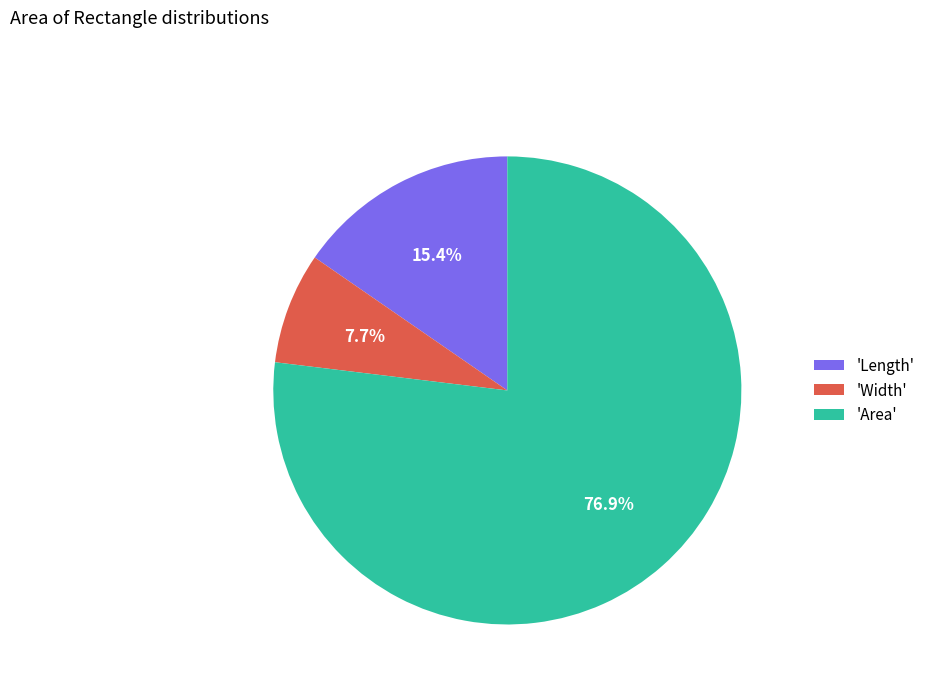

How many slices are in this pie chart?

3